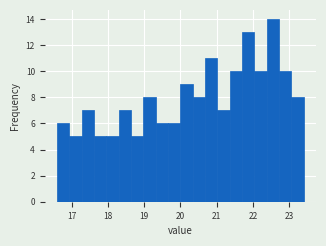

Read against the x-axis, roughly where is the centre of the tallest bar?

22.6